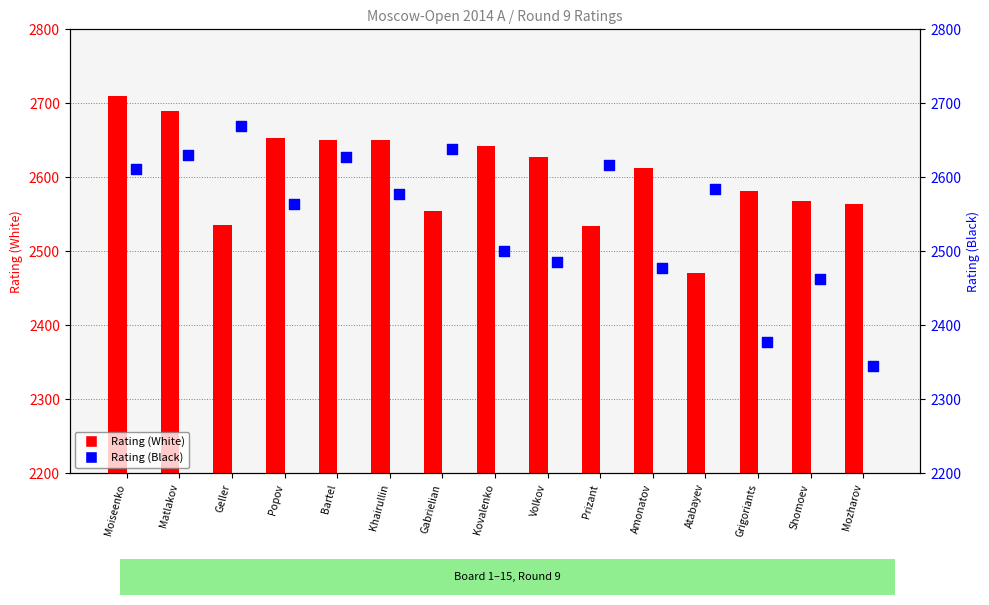

At how many categories does at least one series exceed 2531?

15